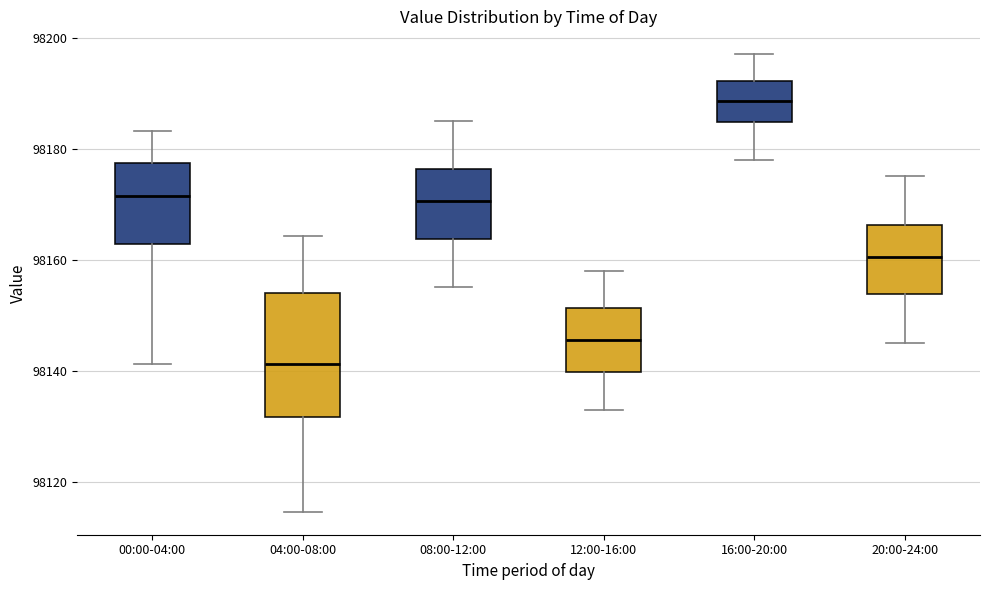

Reading left to right, transcribe this box plot: for each box, give where its median line is, the range the box spans, and where its two whiskers end, as read against the y-axis. The values are not printed on the chart, so give them approximately, as read against the axis.

00:00-04:00: median 98172, box 98162 to 98178, whiskers 98142 to 98184
04:00-08:00: median 98142, box 98132 to 98154, whiskers 98114 to 98164
08:00-12:00: median 98170, box 98164 to 98176, whiskers 98156 to 98186
12:00-16:00: median 98146, box 98140 to 98152, whiskers 98134 to 98158
16:00-20:00: median 98188, box 98184 to 98192, whiskers 98178 to 98198
20:00-24:00: median 98160, box 98154 to 98166, whiskers 98146 to 98176